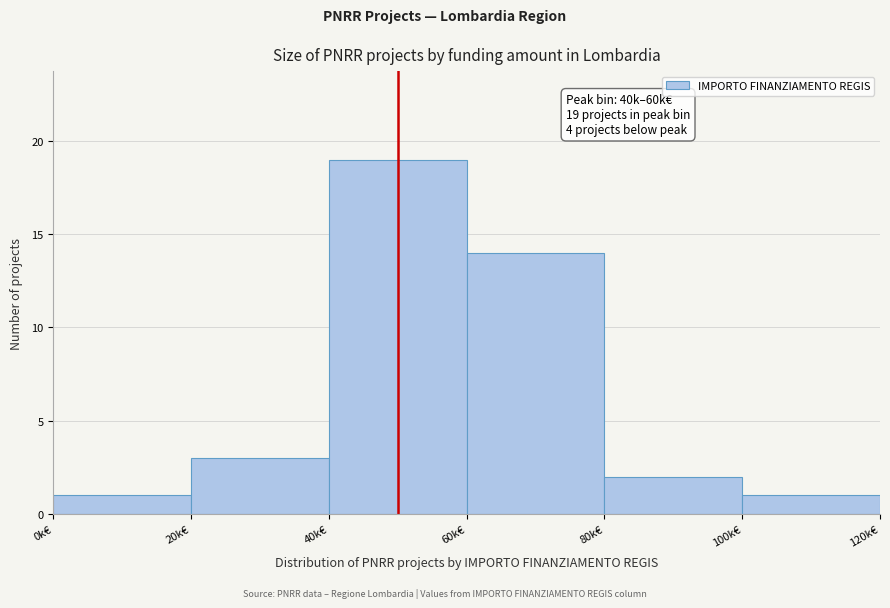

Reading left to right, what are all the values shown in this chart?

1	3	19	14	2	1